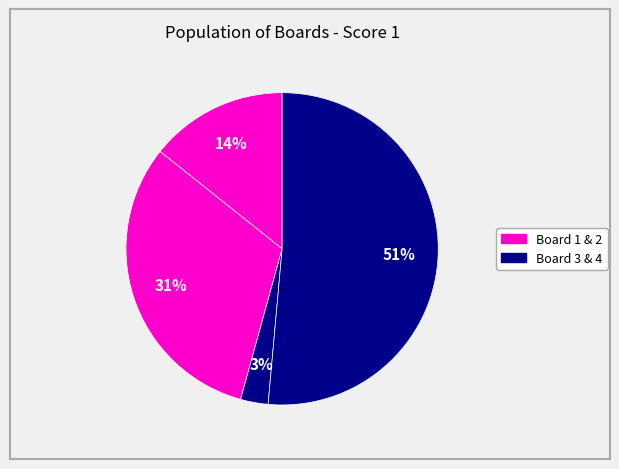

How many segments does this pie chart have?

4